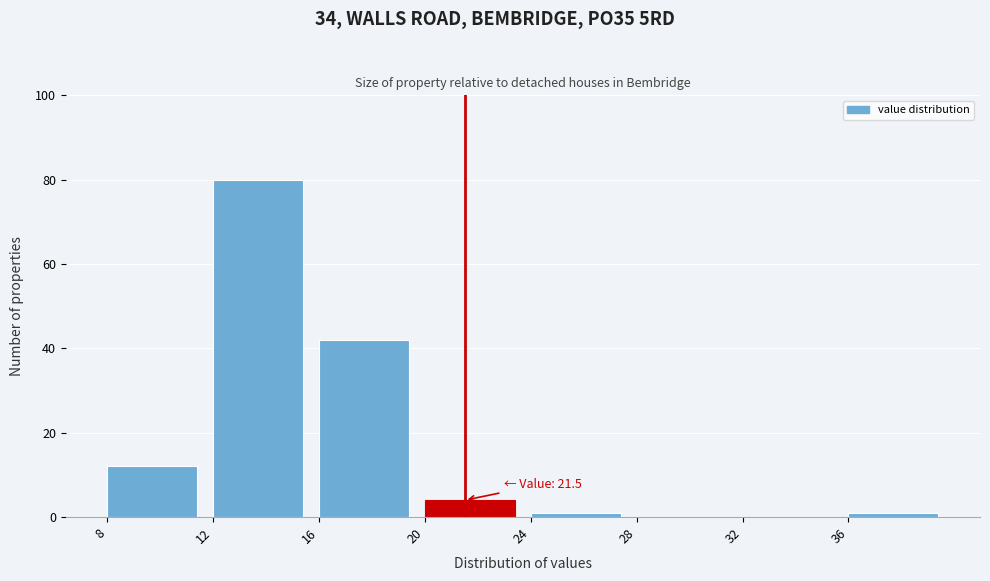

Over which range of the x-axis is the bar tallest?

12 to 16